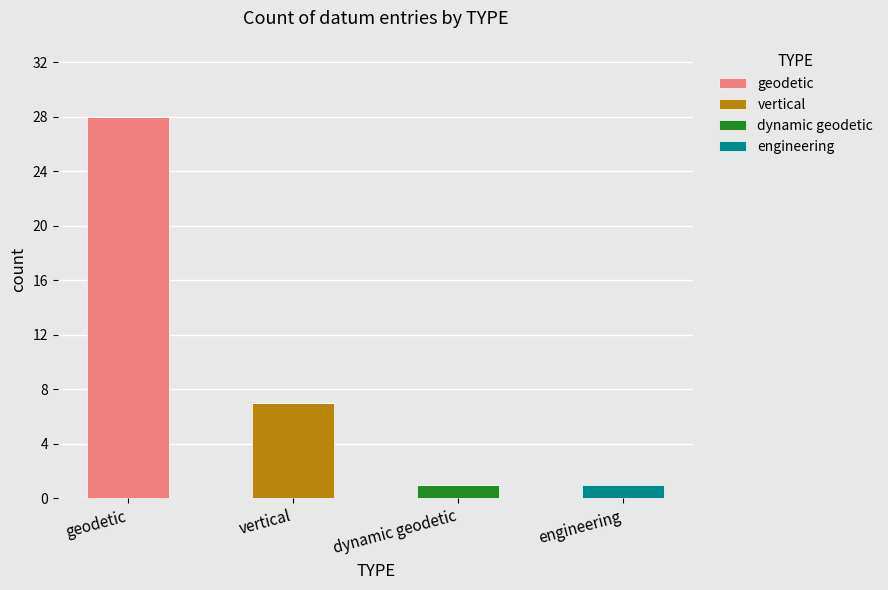

Are the bars horizontal?

No